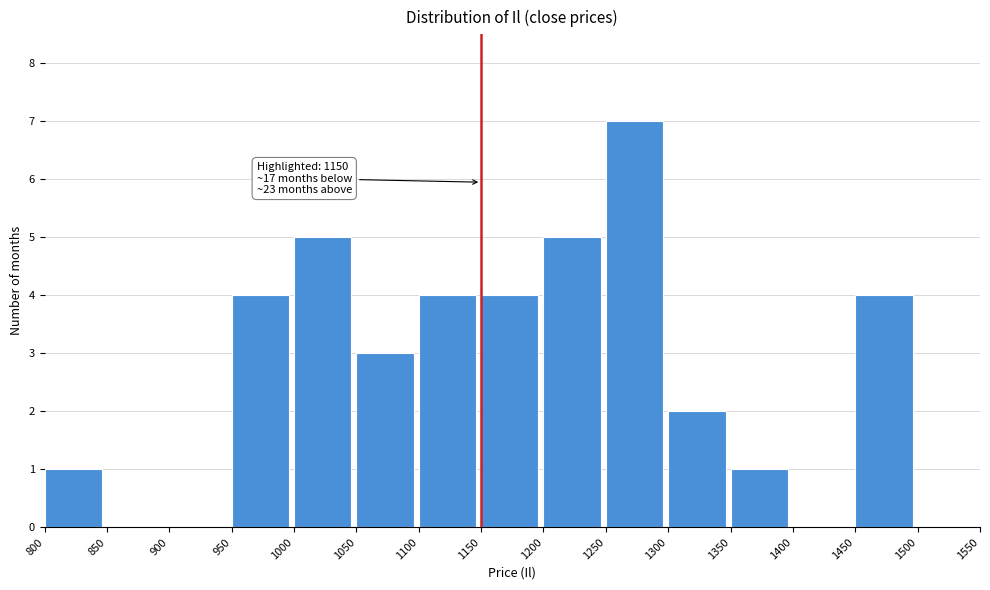

Which range on the x-axis has the tallest bar?

1250 to 1300